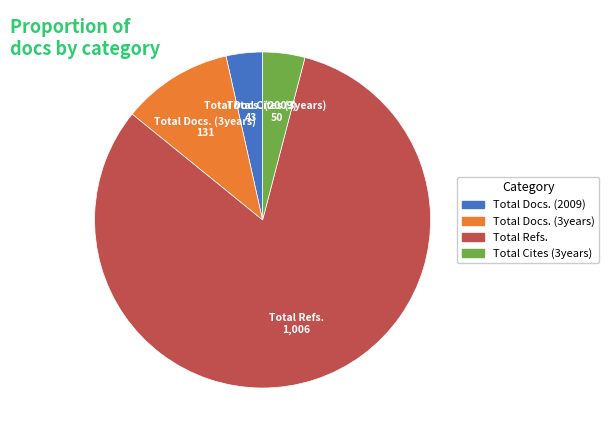

The Total Cites (3years) slice represents 19% of the pie. True or false?

False